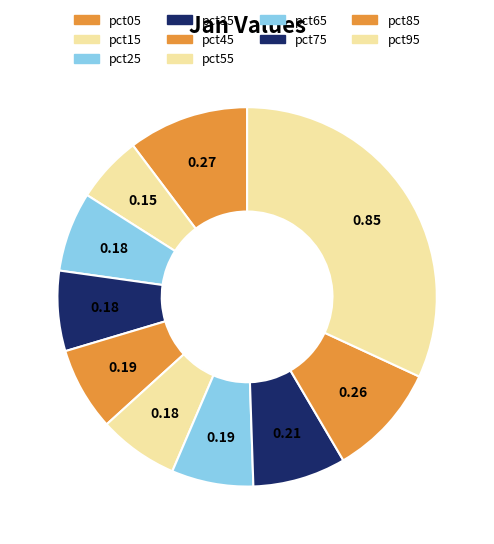

How many slices are in this pie chart?

10